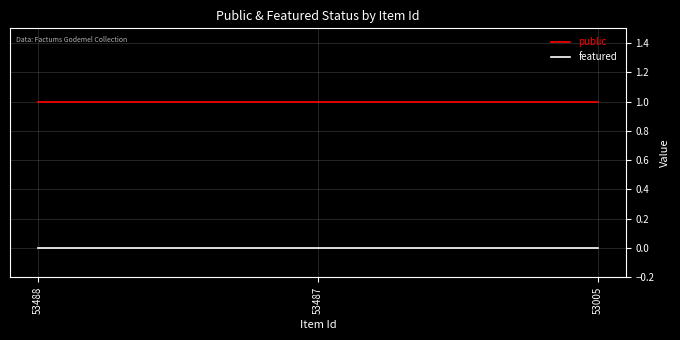

Does the chart have visible grid lines?

Yes